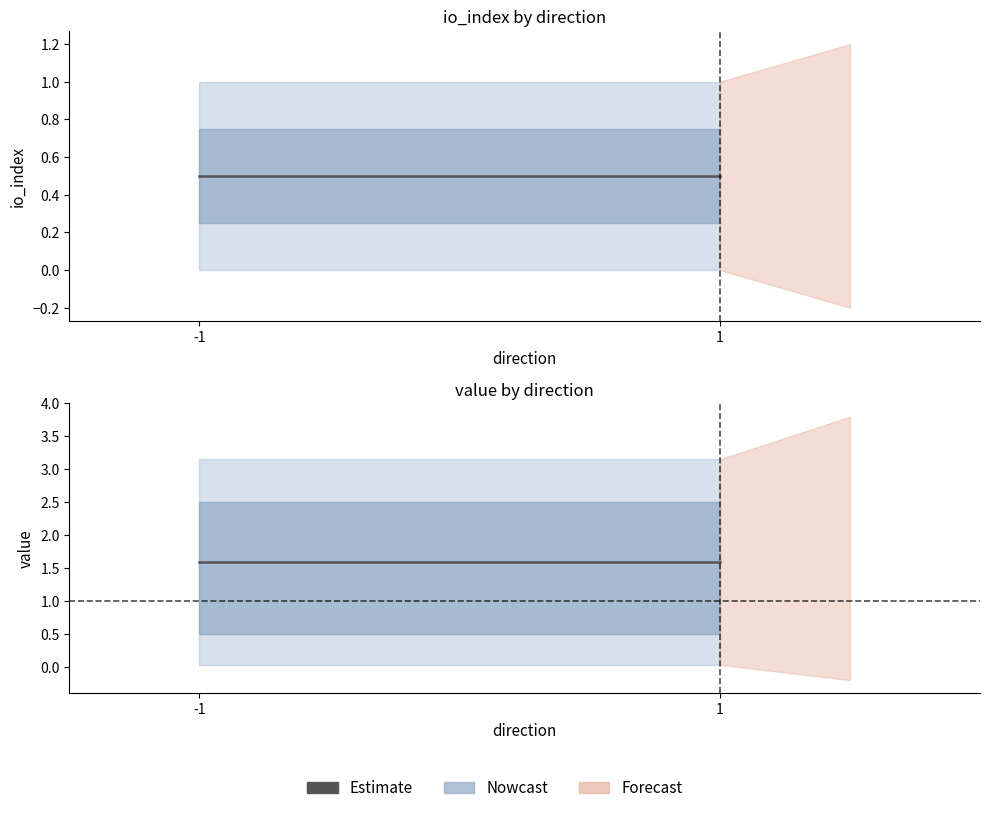

How many values in io_index are above zero?

2